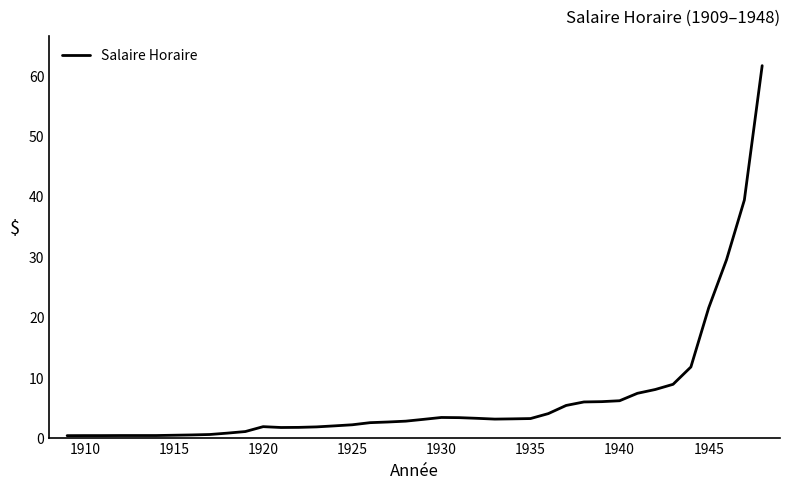

What is the maximum value shown in the chart?

61.6